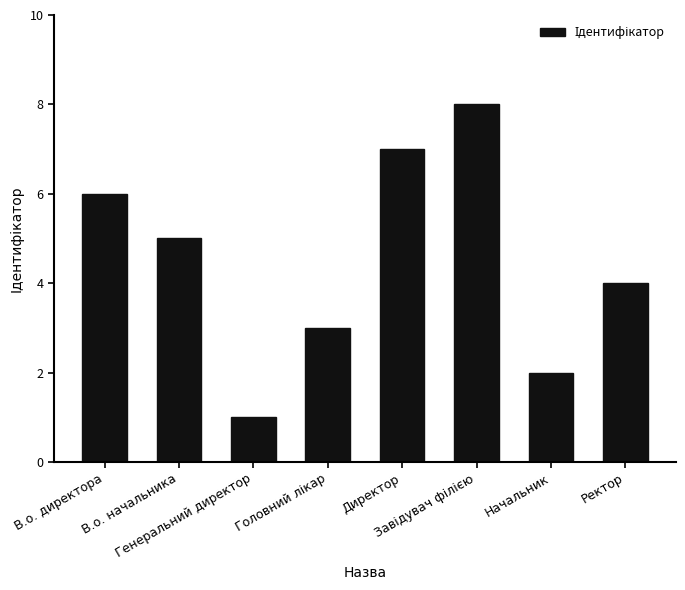

Reading left to right, extract all data points from this chart.

6	5	1	3	7	8	2	4